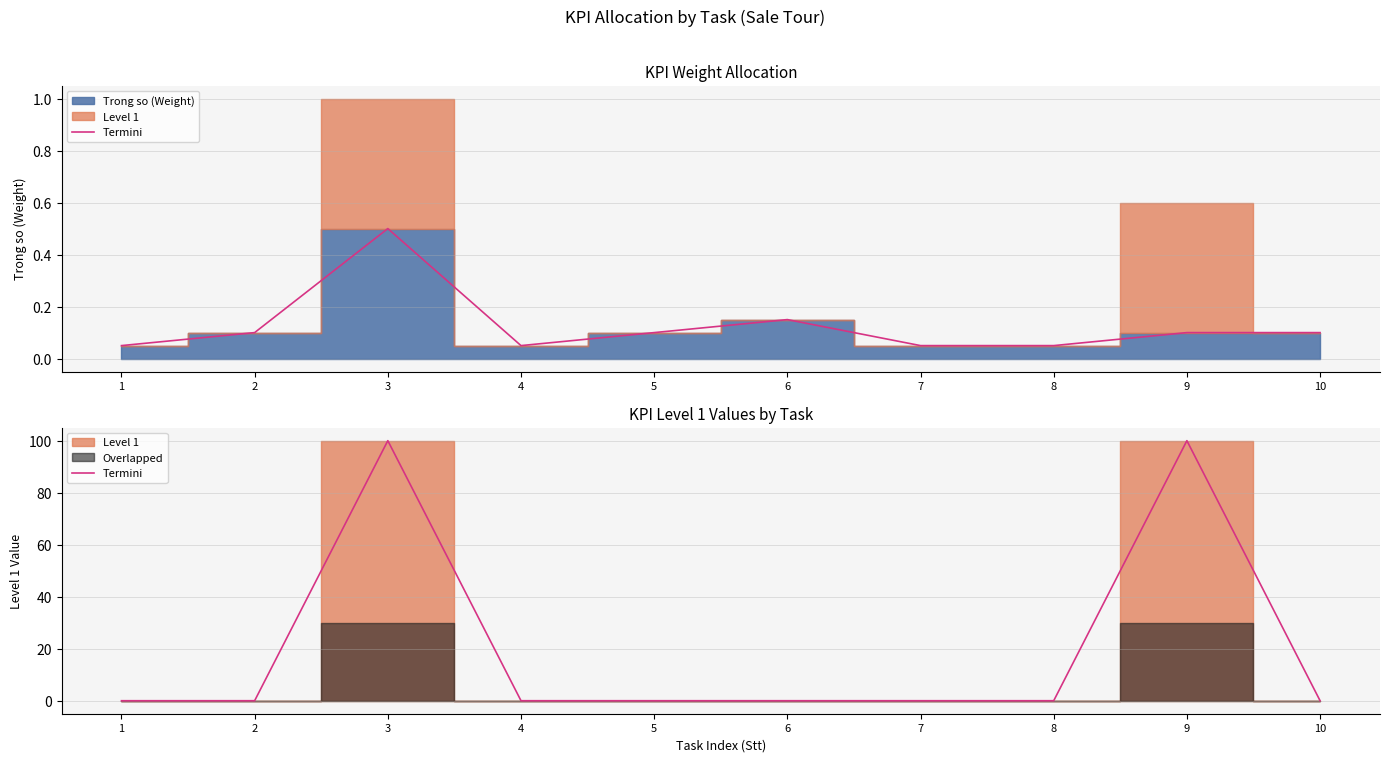

What is the difference between the maximum and minimum values?

100